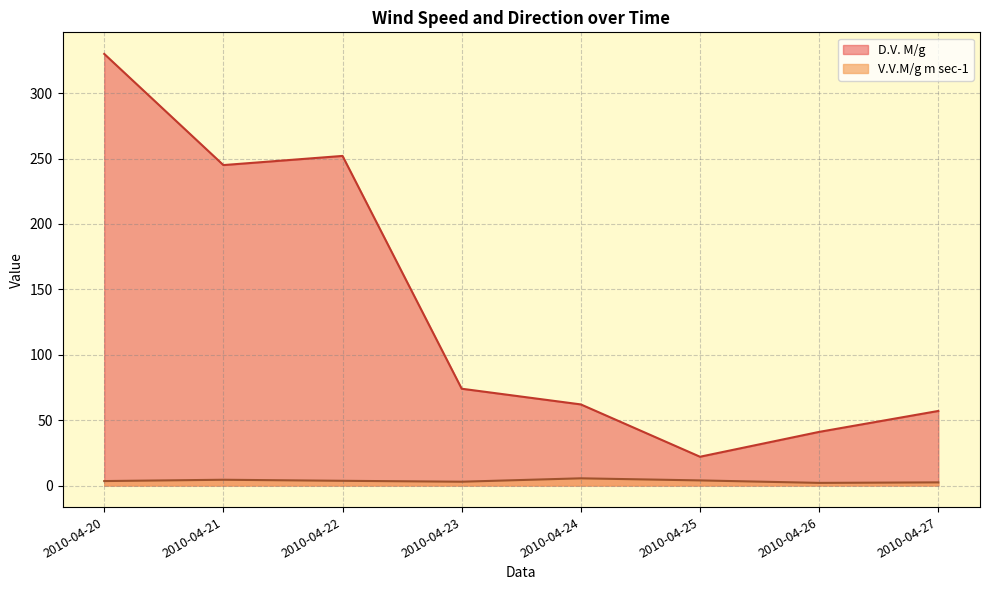

How many values in the D.V. M/g series are below 74?

4